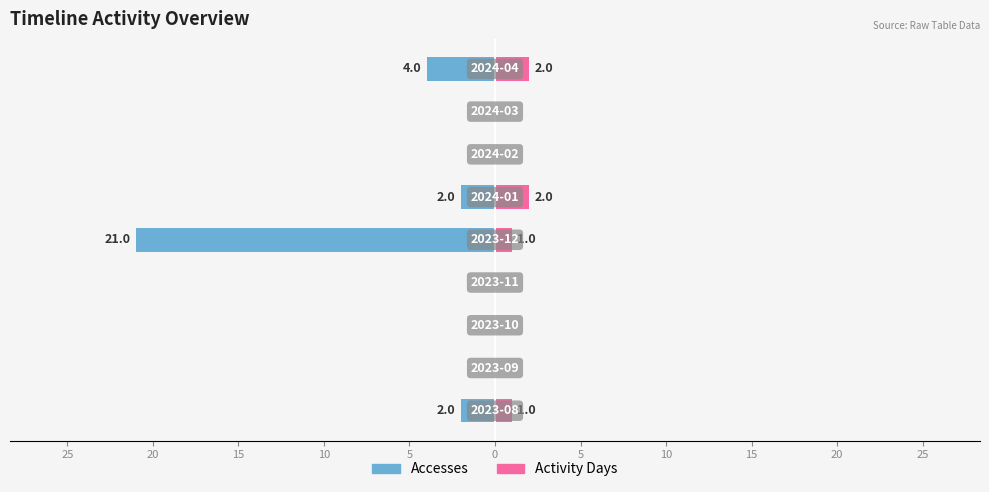

What is the sum of all Activity Days values?

6